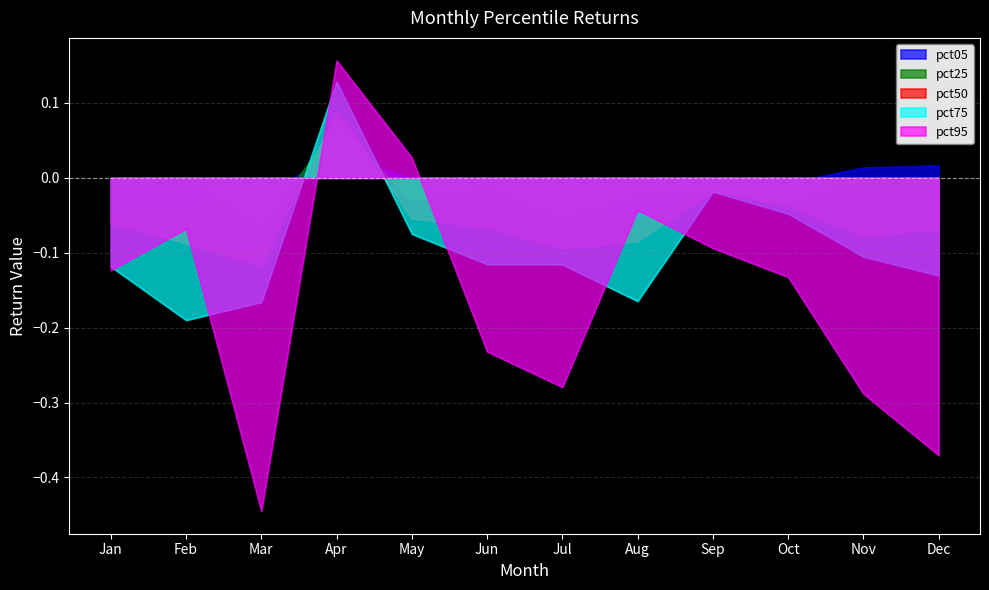

Which series has the largest total across all categories?

pct05